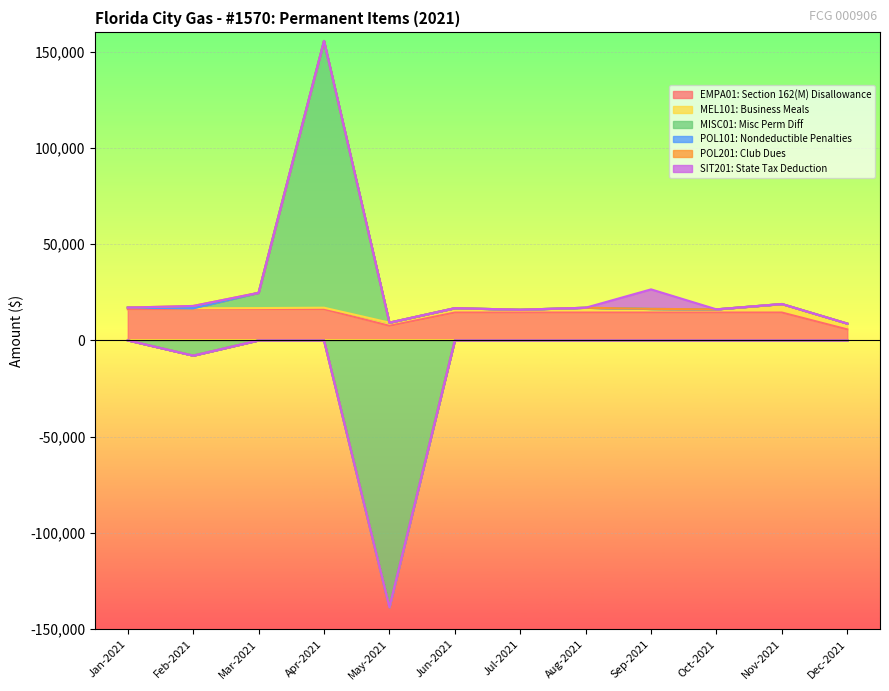

How many lines are shown in the chart?

6